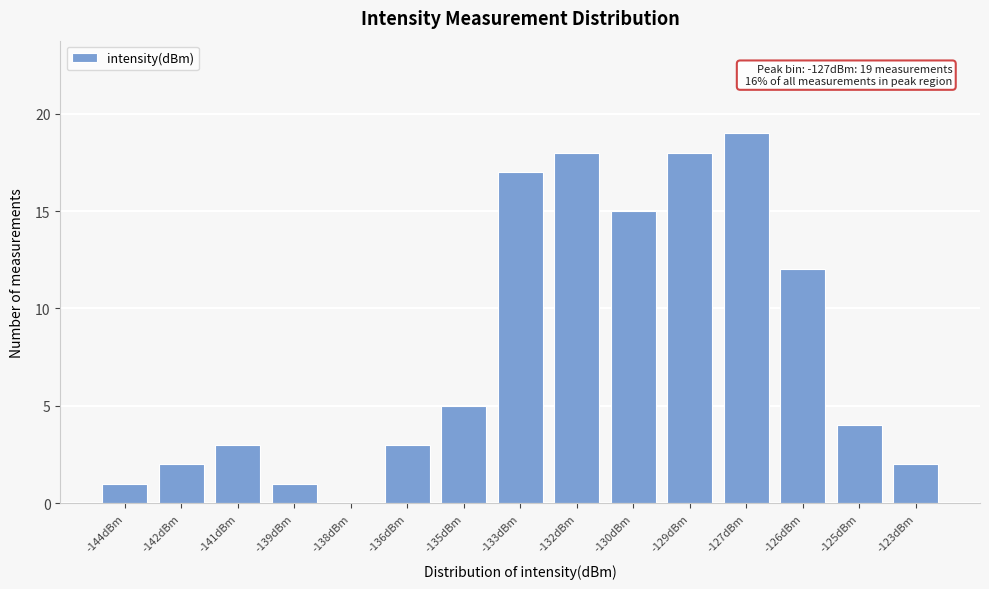

Reading left to right, extract all data points from this chart.

-144dBm=1	-142dBm=2	-141dBm=3	-139dBm=1	-138dBm=0	-136dBm=3	-135dBm=5	-133dBm=17	-132dBm=18	-130dBm=15	-129dBm=18	-127dBm=19	-126dBm=12	-125dBm=4	-123dBm=2